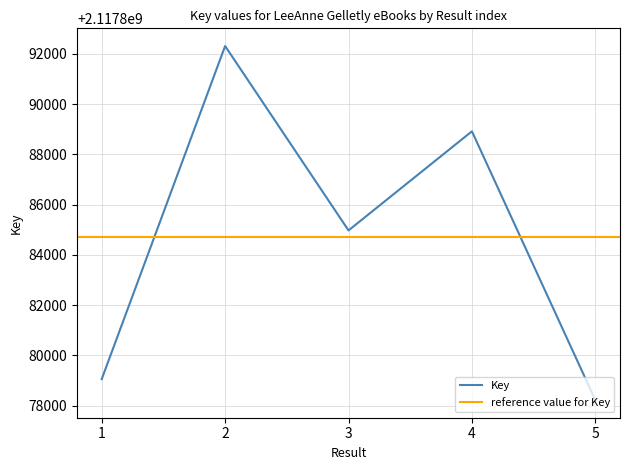

What is the average value?

2117884697